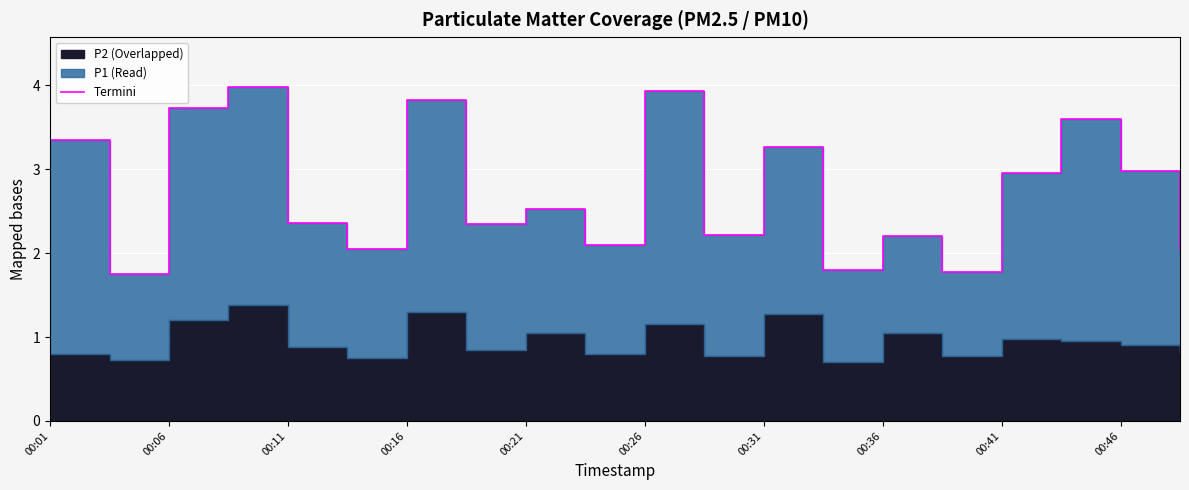

What is the difference between the maximum and minimum values?

2.2